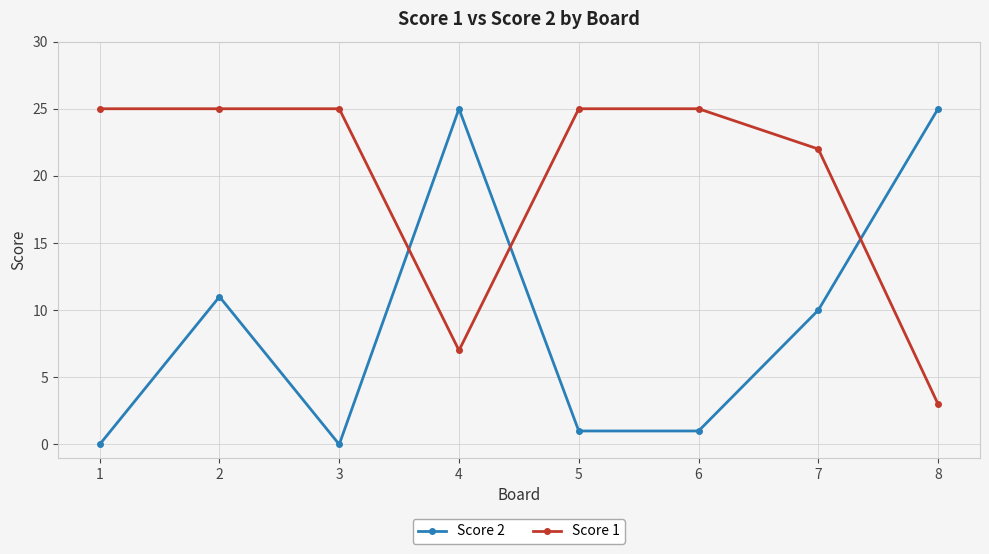

Reading right to left, transcribe all the data shown in this chart.

Score 2: 25	10	1	1	25	0	11	0
Score 1: 3	22	25	25	7	25	25	25